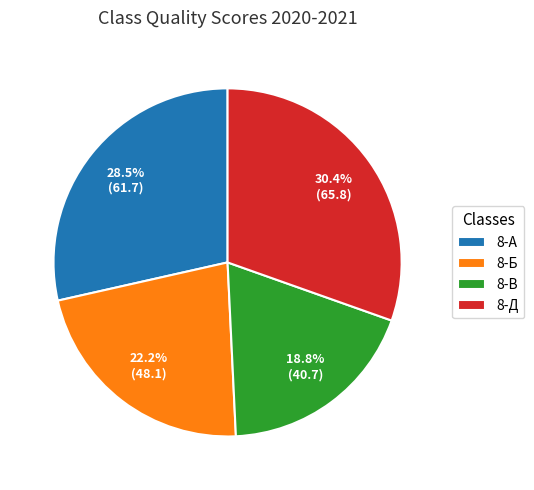

Which category has the biggest portion of the pie?

8-Д